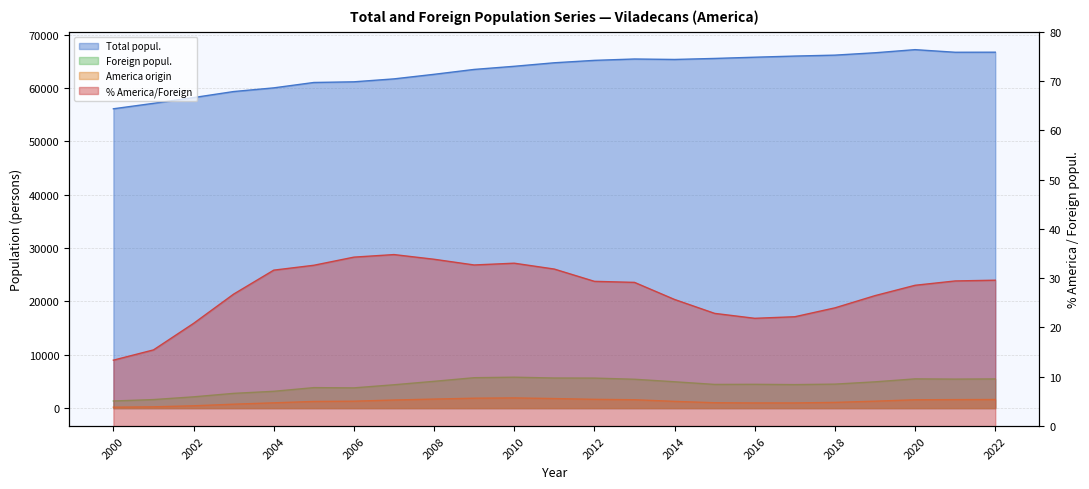

Where is the first local maximum for Foreign popul.?

2005